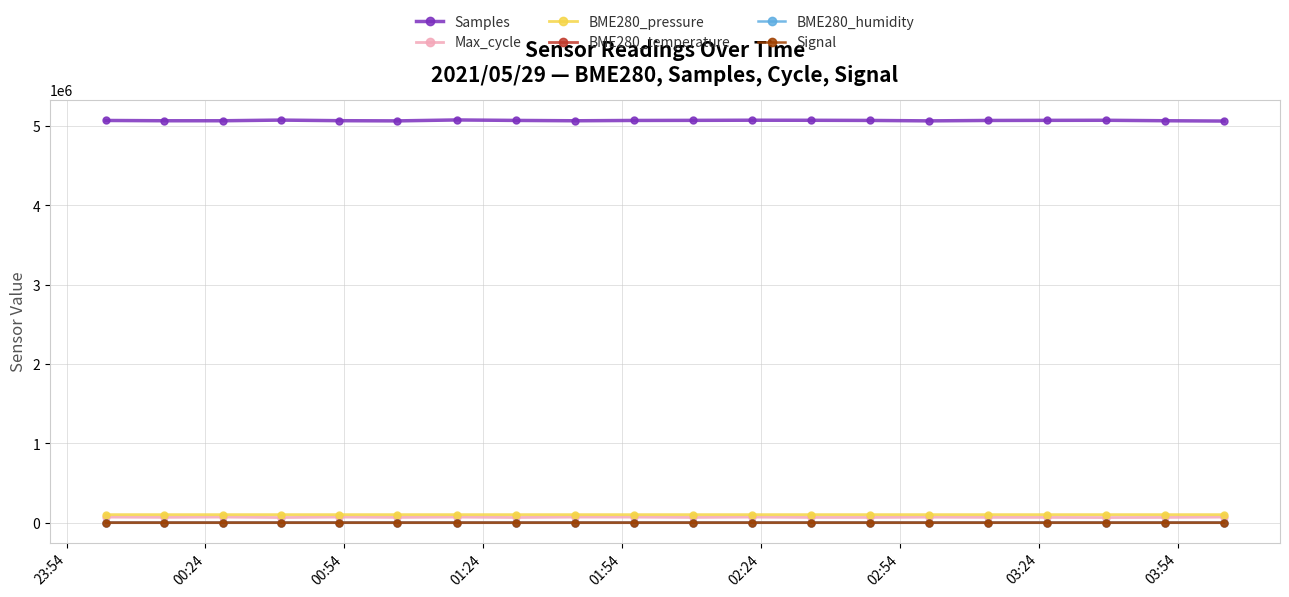

What is the difference between the maximum and minimum values in the BME280_pressure series?

63.9